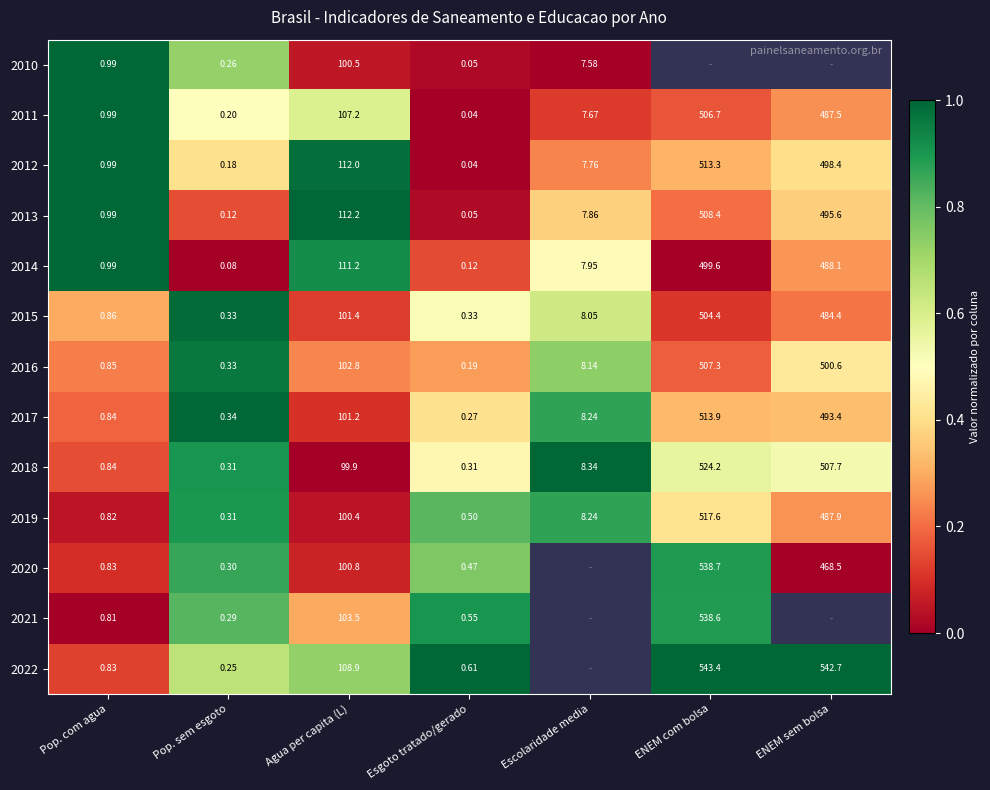

At which label is 2017 closest to 257?

Agua per capita (L)